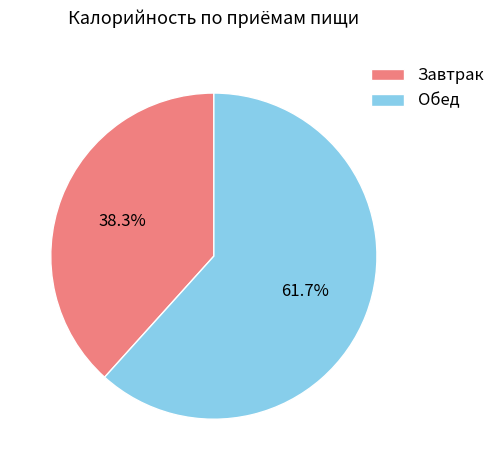

What percentage is the Завтрак slice, to the nearest percent?

38%